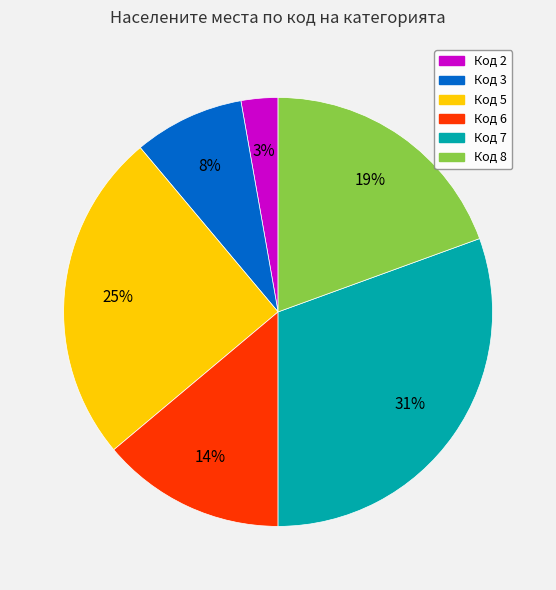

Is there any slice that represents more than half of the pie?

No